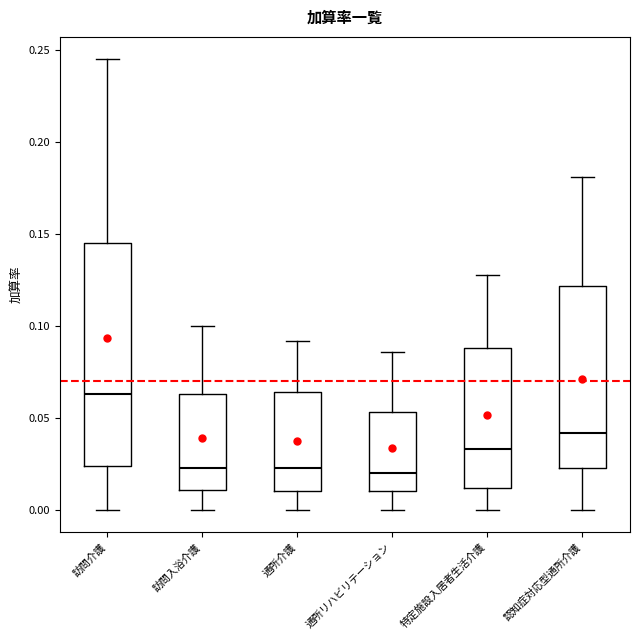

Reading left to right, read every box against the y-axis: the position of its median line, the range the box covers, and the ends of its whiskers. The values are not printed on the chart, so give them approximately, as read against the axis.

訪問介護: median 0.065, box 0.025 to 0.145, whiskers 0.000 to 0.245
訪問入浴介護: median 0.025, box 0.010 to 0.065, whiskers 0.000 to 0.100
通所介護: median 0.025, box 0.010 to 0.065, whiskers 0.000 to 0.090
通所リハビリテーション: median 0.020, box 0.010 to 0.055, whiskers 0.000 to 0.085
特定施設入居者生活介護: median 0.035, box 0.010 to 0.090, whiskers 0.000 to 0.130
認知症対応型通所介護: median 0.040, box 0.025 to 0.120, whiskers 0.000 to 0.180